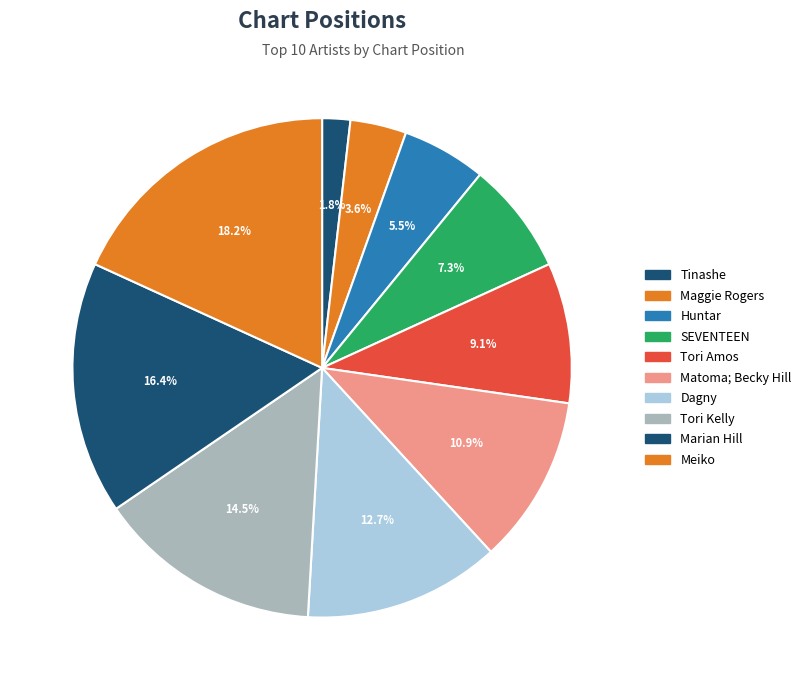

To the nearest percent, what is the combined percentage of Matoma; Becky Hill and Dagny?

24%